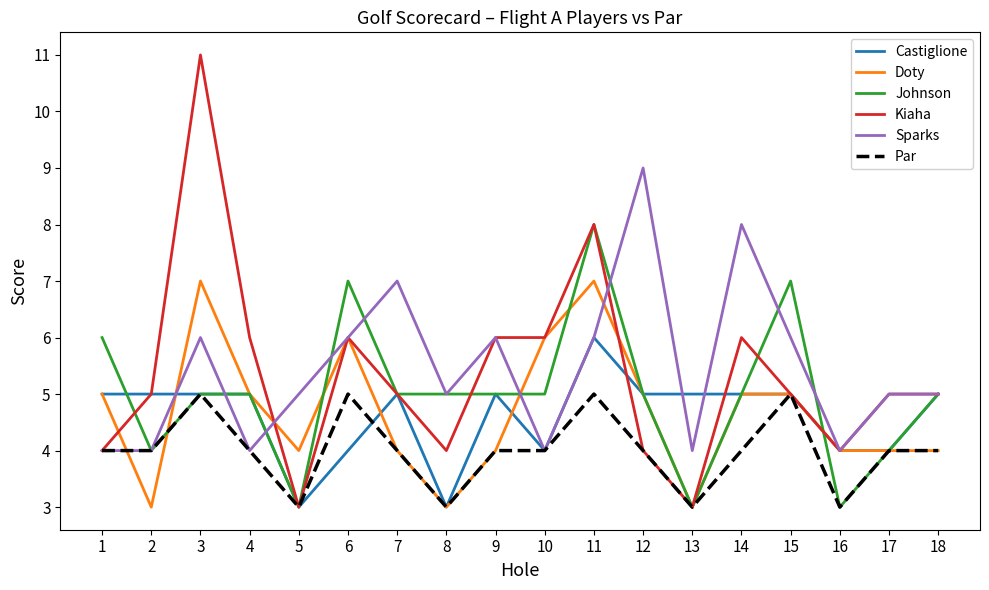

True or false: Par has more than 0 points higher than both neighbors.

True